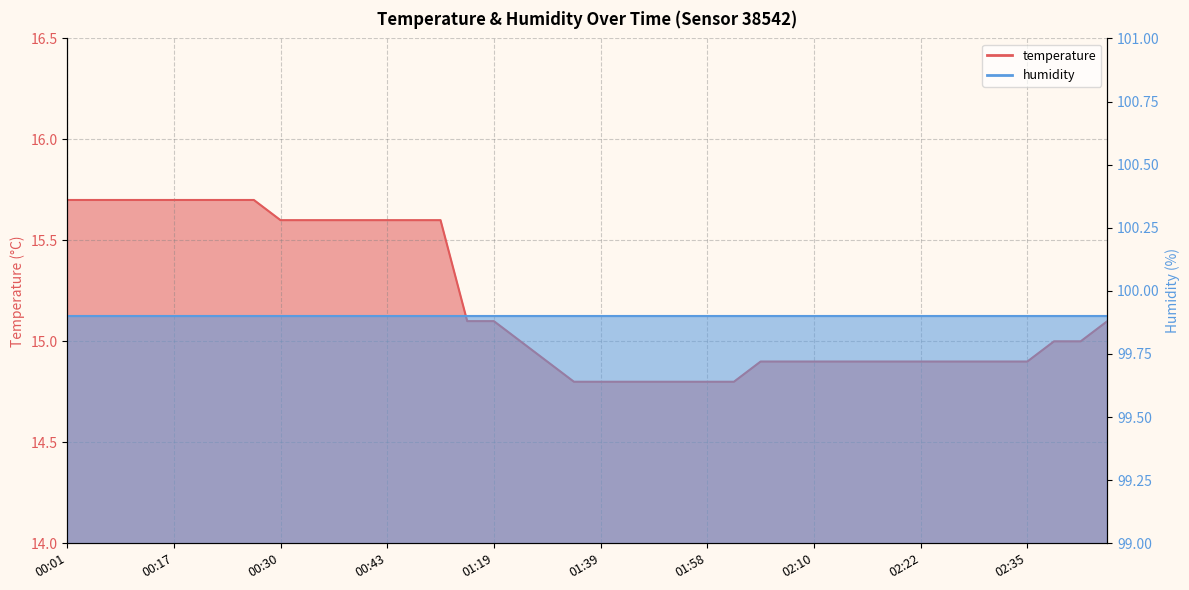

True or false: the data shows 5.6 at 00:27.

False